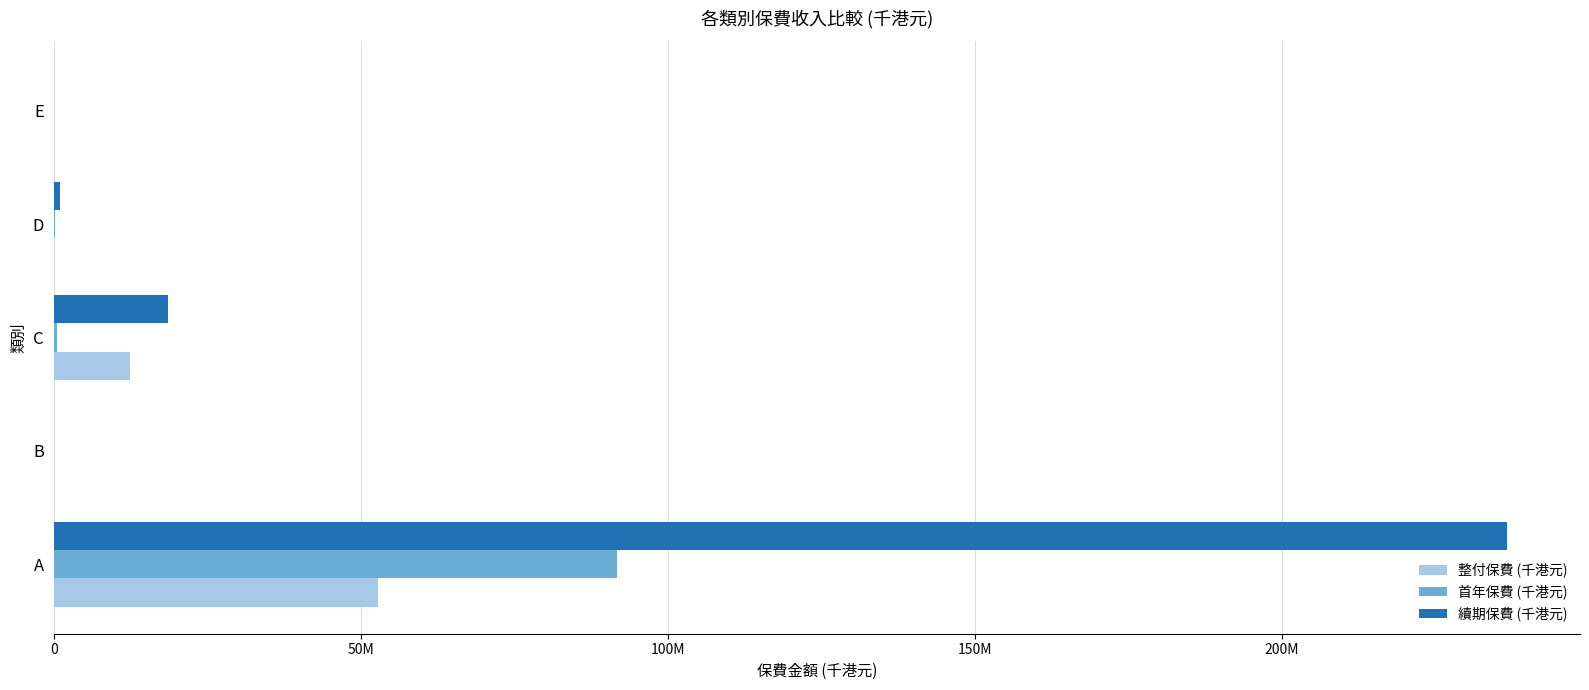

What is the maximum value shown in the chart?

236709754